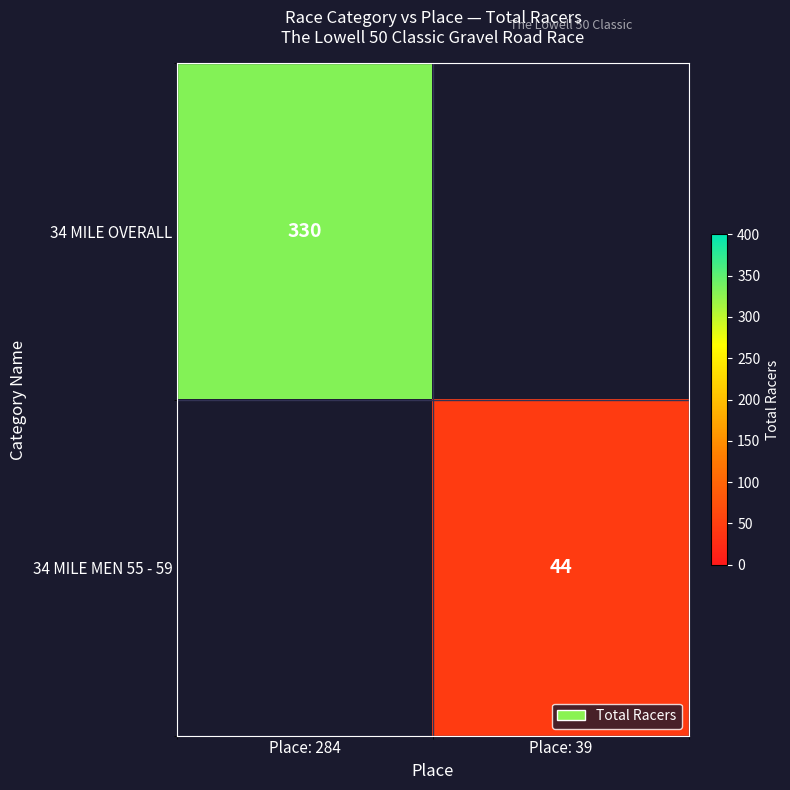

Is the value of 34 MILE OVERALL at Place: 284 greater than the value of 34 MILE MEN 55 - 59 at Place: 39?

Yes